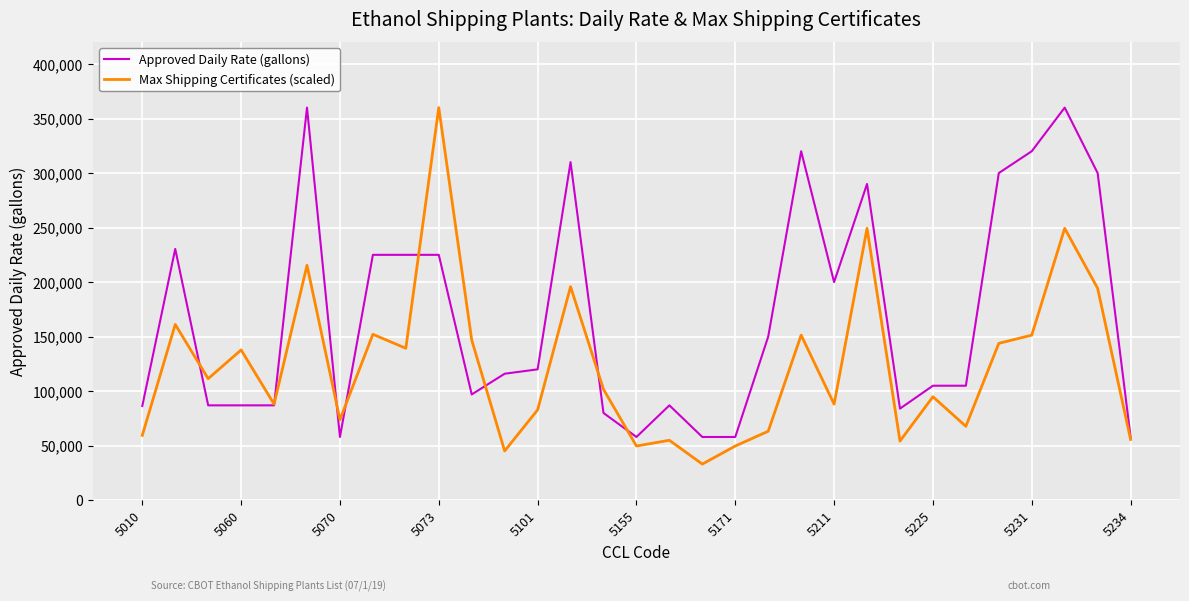

How many interior local valleys does the Max Shipping Certificates (scaled) series have?

10